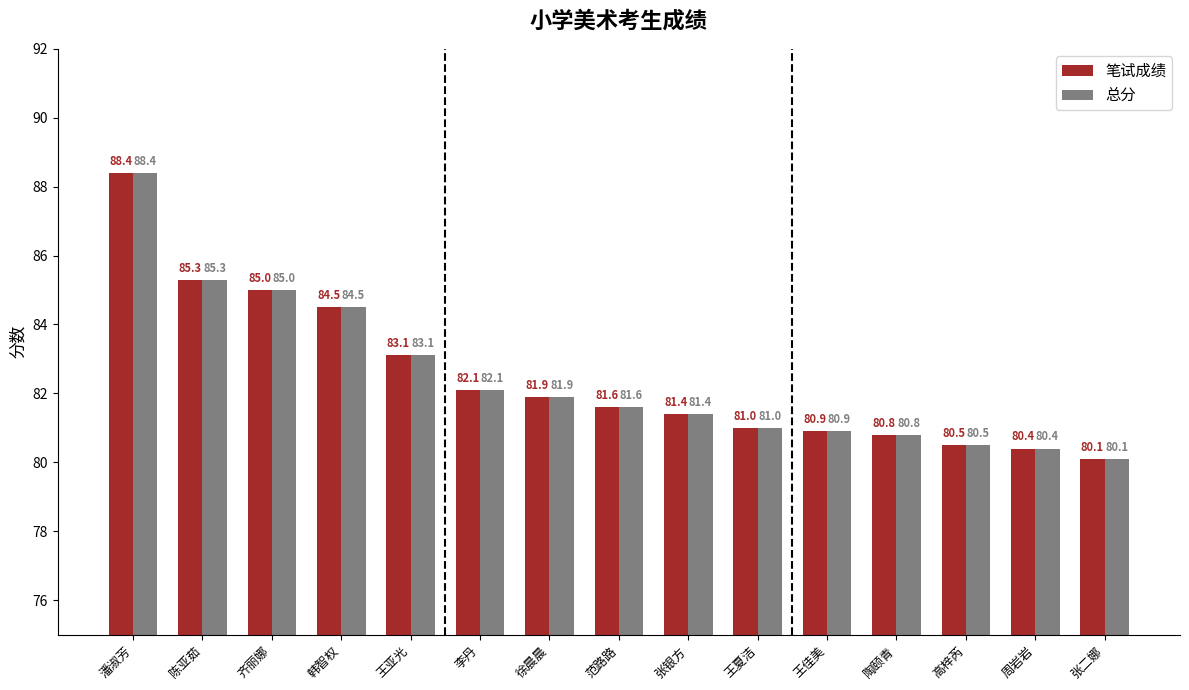

The 笔试成绩 series shows 28.2 at 陈亚茹. True or false?

False